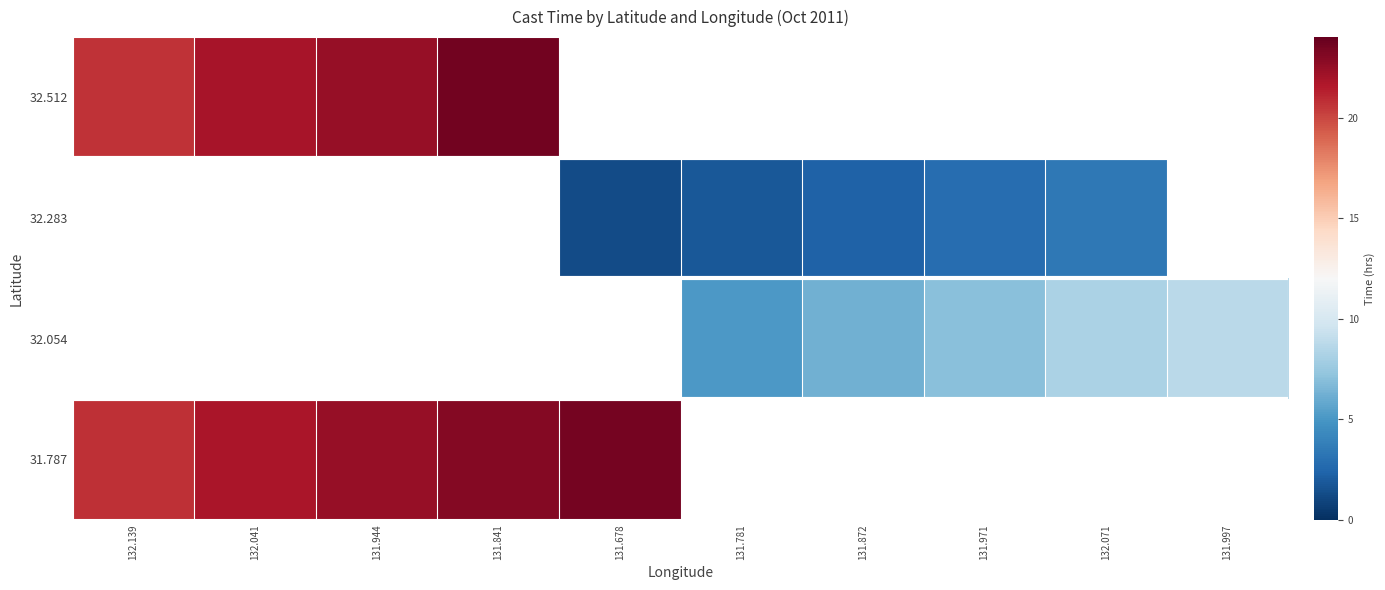

At which category is the sum across all series the highest?

131.841